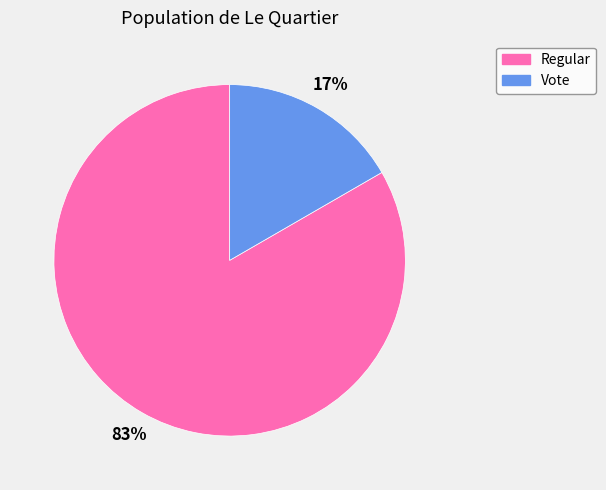

What percentage is the Vote slice, to the nearest percent?

17%